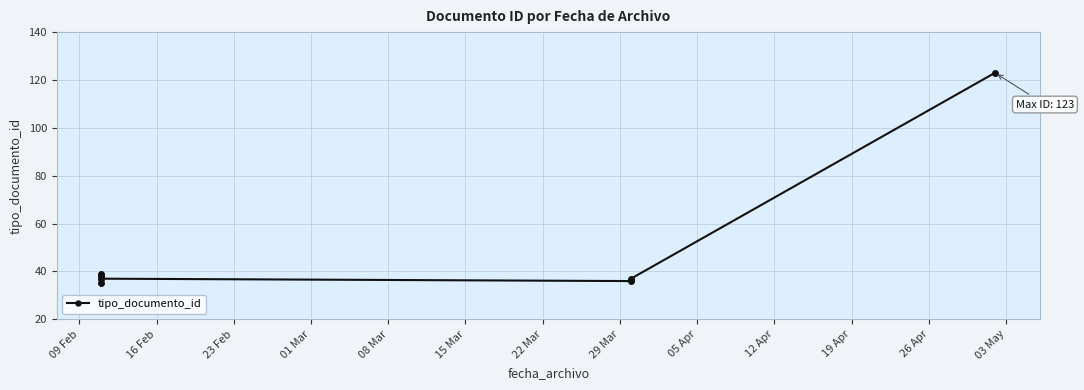

Reading right to left, what are all the values shown in this chart?

123	37	36	37	39	38	35